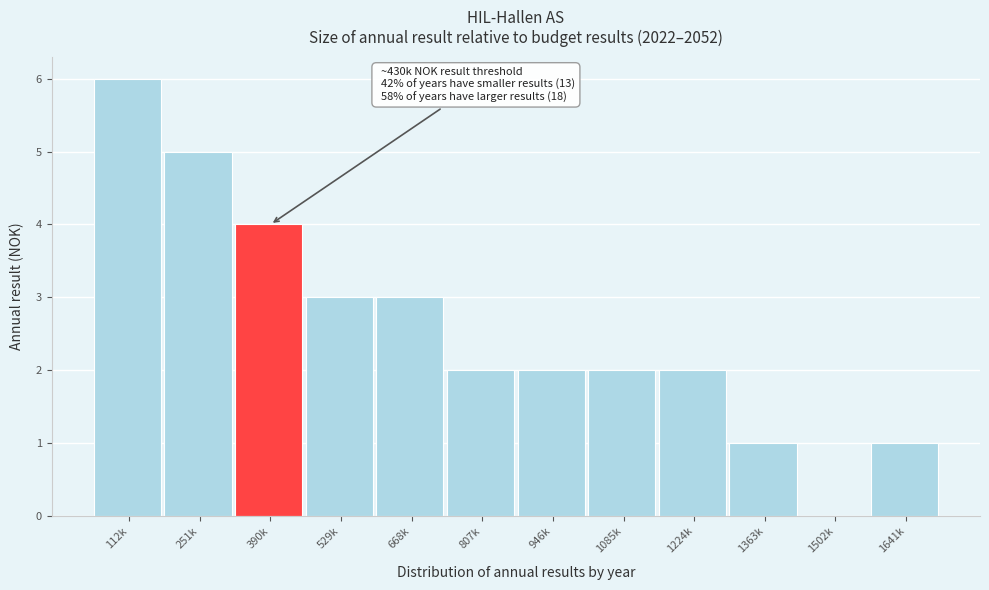

Reading right to left, transcribe all the data shown in this chart.

1641k=1	1502k=0	1363k=1	1224k=2	1085k=2	946k=2	807k=2	668k=3	529k=3	390k=4	251k=5	112k=6